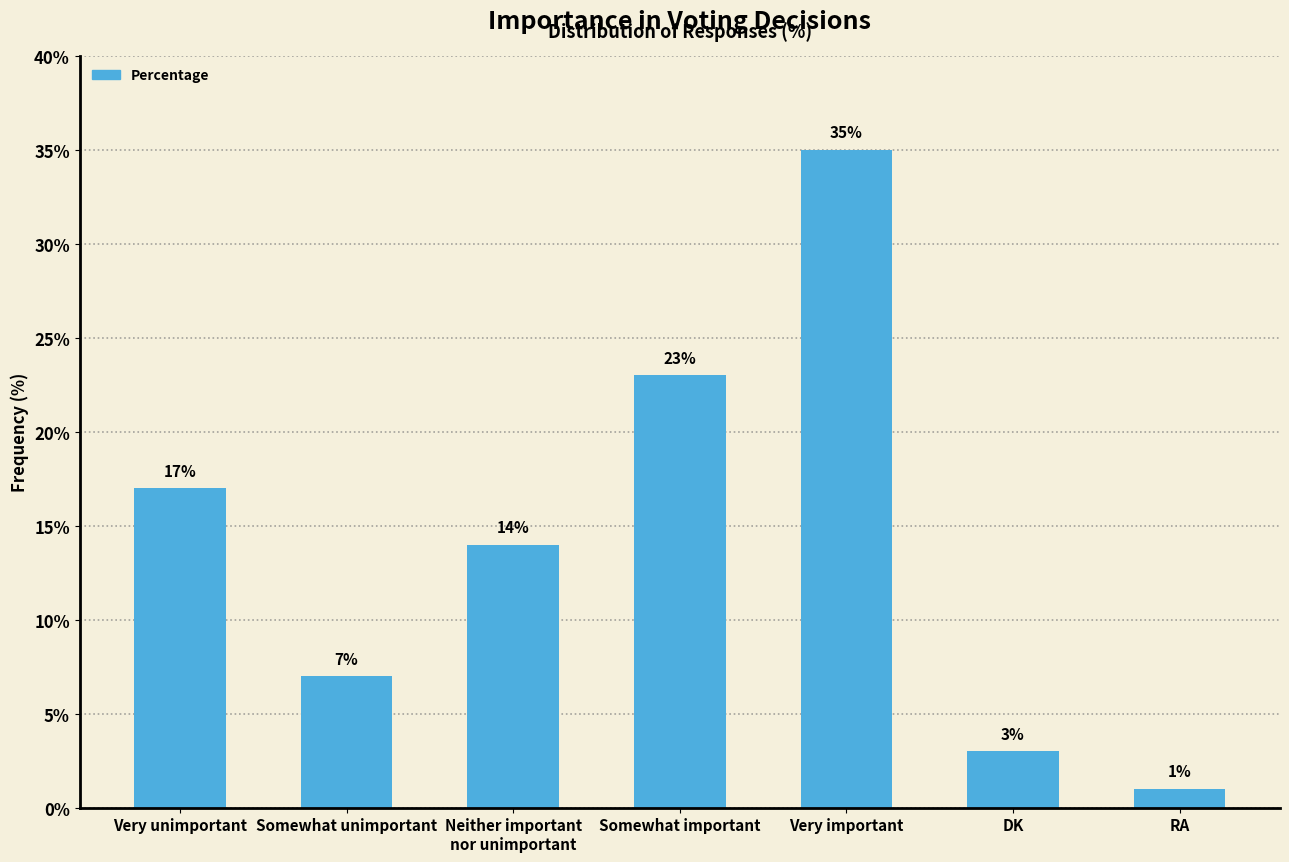

Are the bars grouped side by side (vs. stacked)?

No